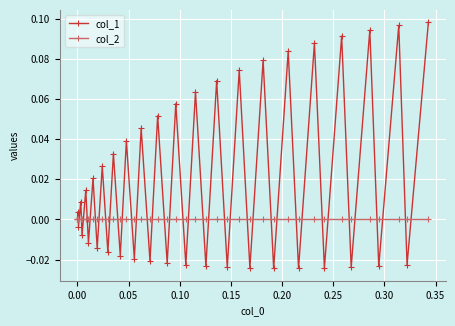

Which series has the largest total across all categories?

col_1